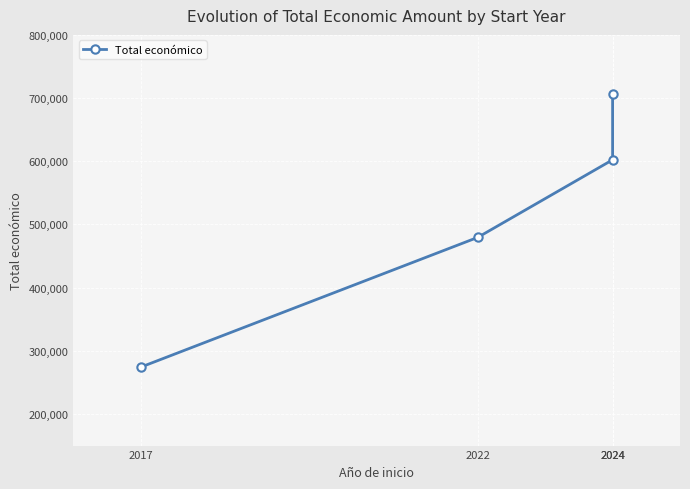

How many values are between 479545 and 706697?

3